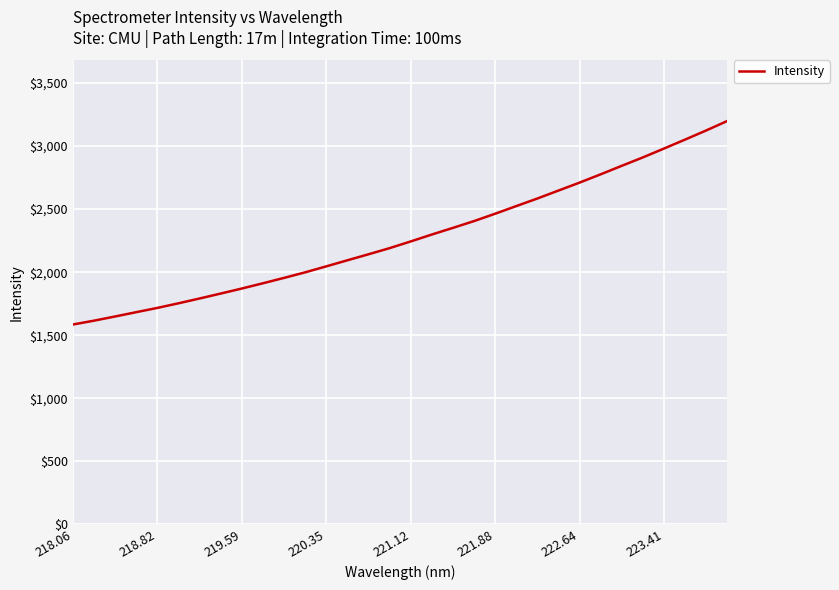

What is the greatest value displayed?

3198.8